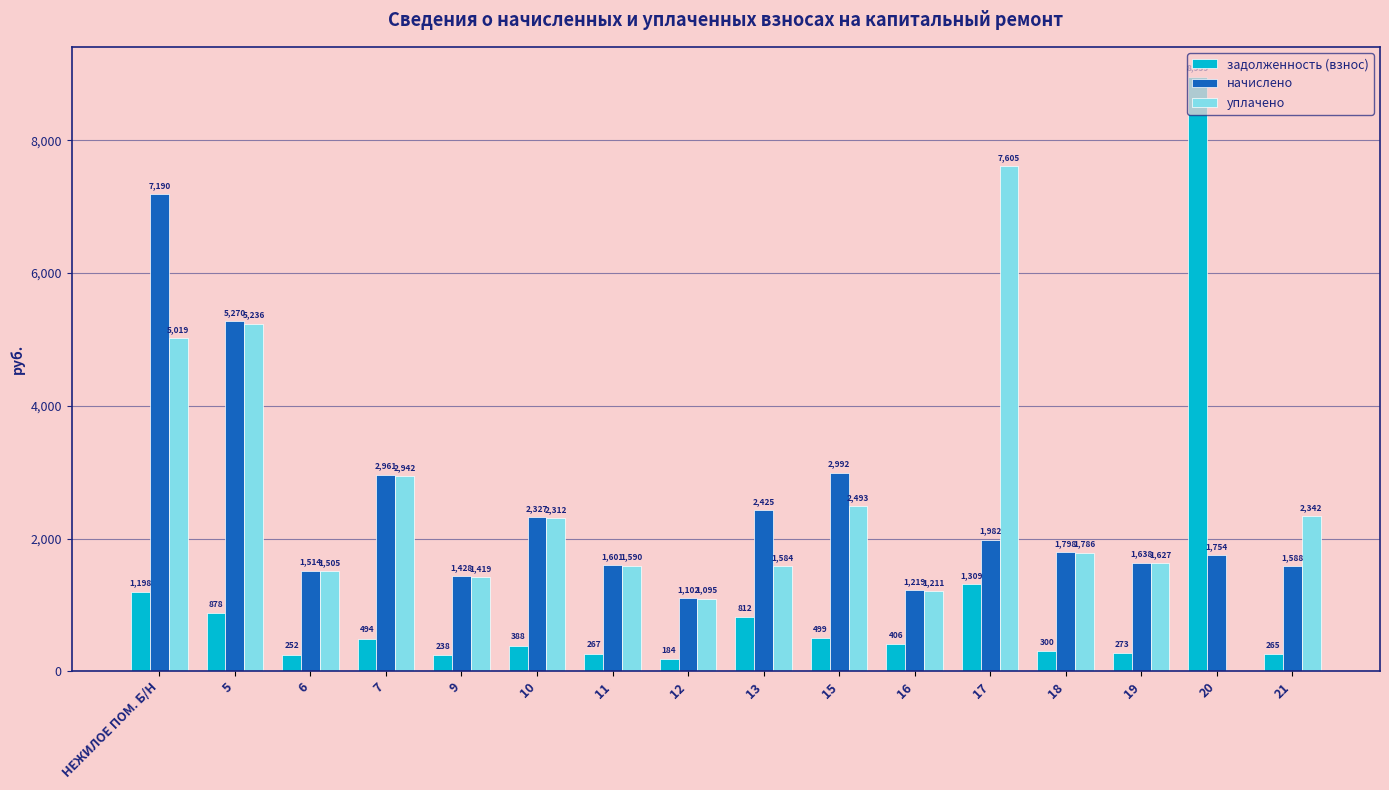

Which category has the highest value across all series?

20